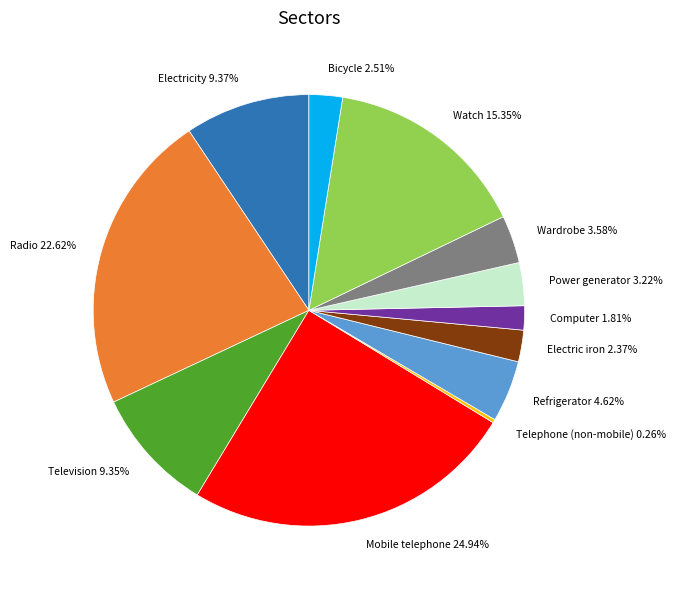

To the nearest percent, what percentage of the pie is Refrigerator?

5%